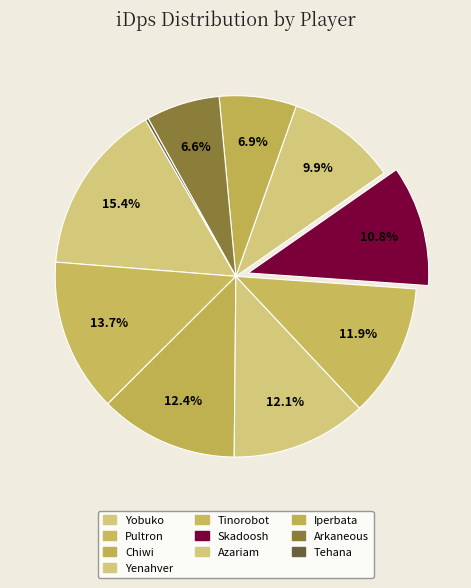

Is there any slice that represents more than half of the pie?

No